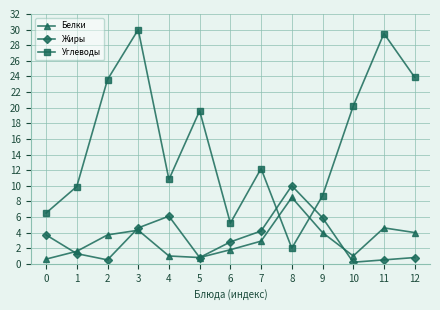

What value does the Белки series have at 11?

4.6